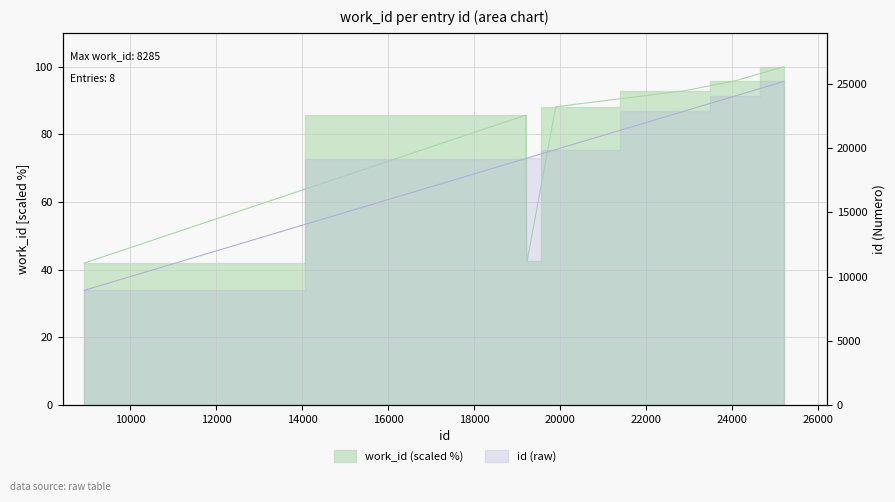

Does the chart display data point markers on the line(s)?

No